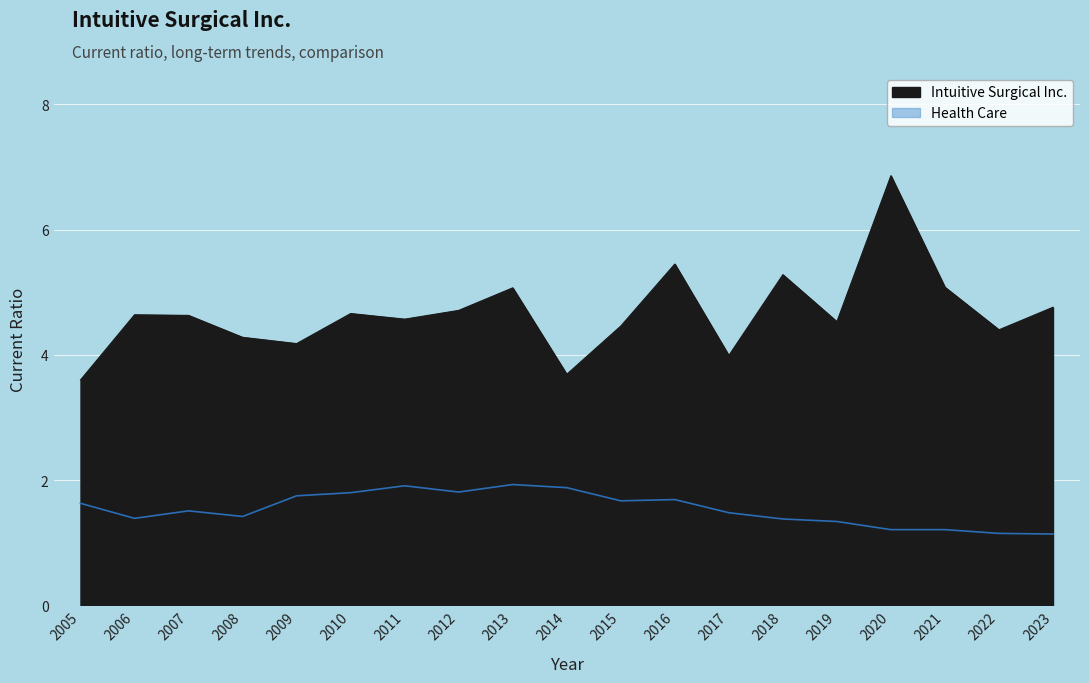

The value of Intuitive Surgical Inc. at 2011 is 2.0. True or false?

False